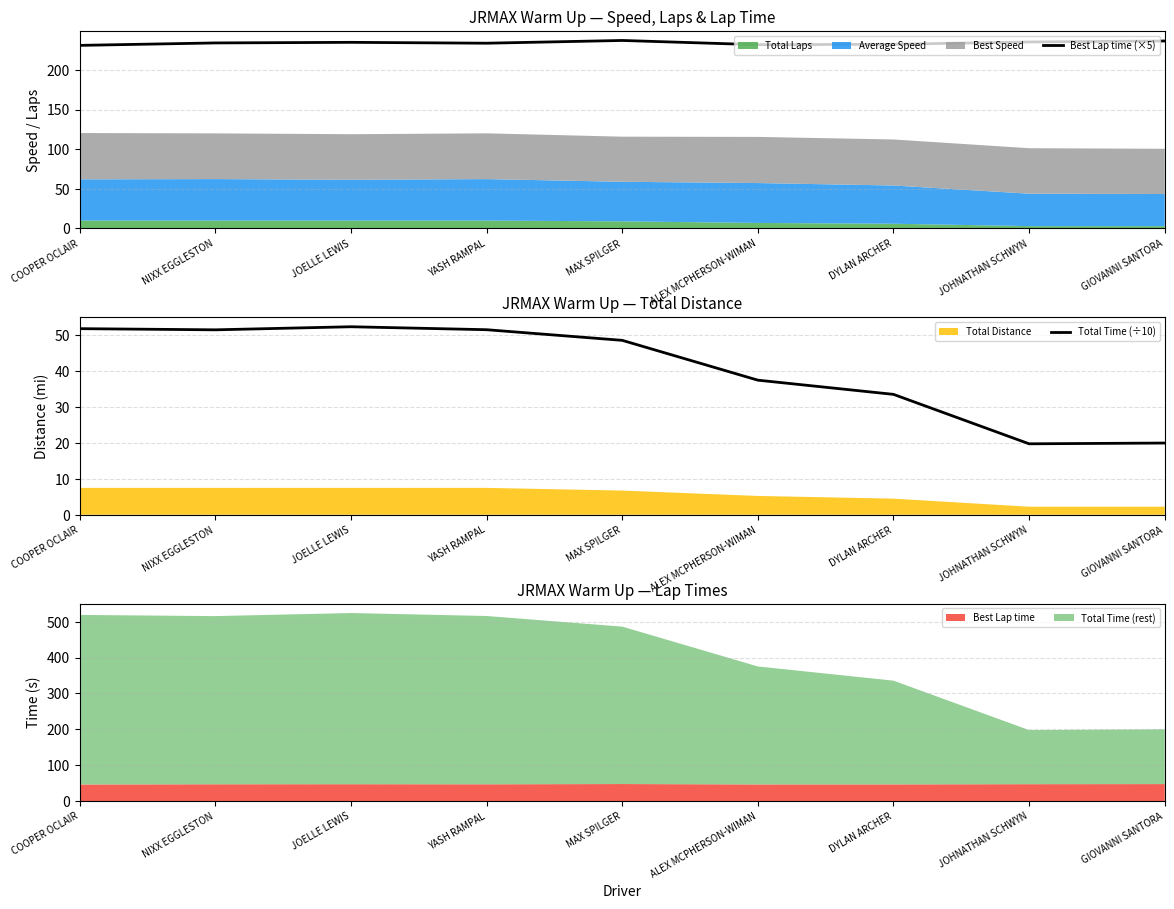

Which series has the largest total across all categories?

Best Lap time (×5)